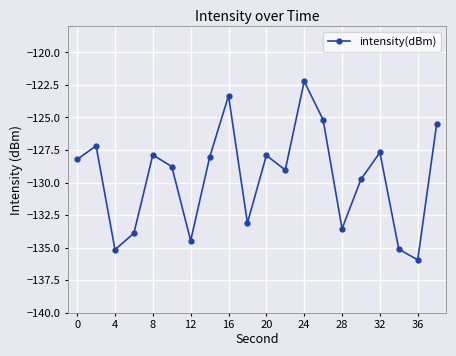

What is the maximum value shown in the chart?

-122.2